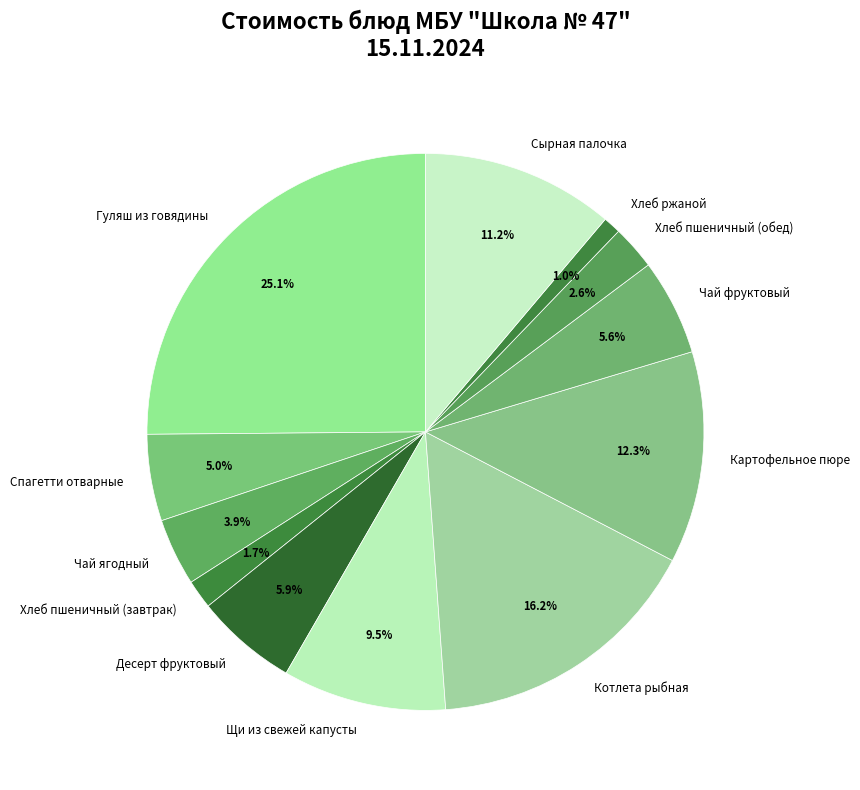

How many segments does this pie chart have?

12